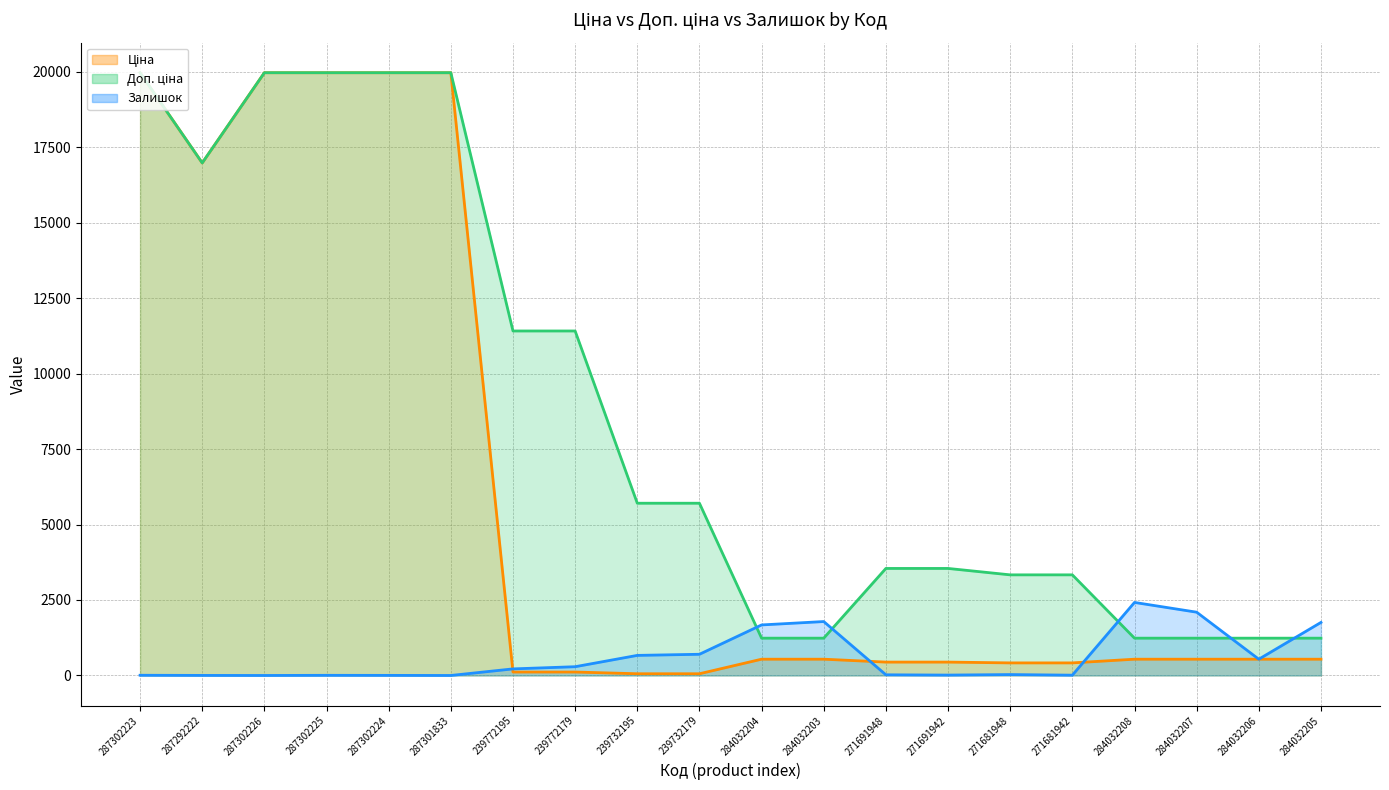

What is the label of the 6th point from the right?

271681948